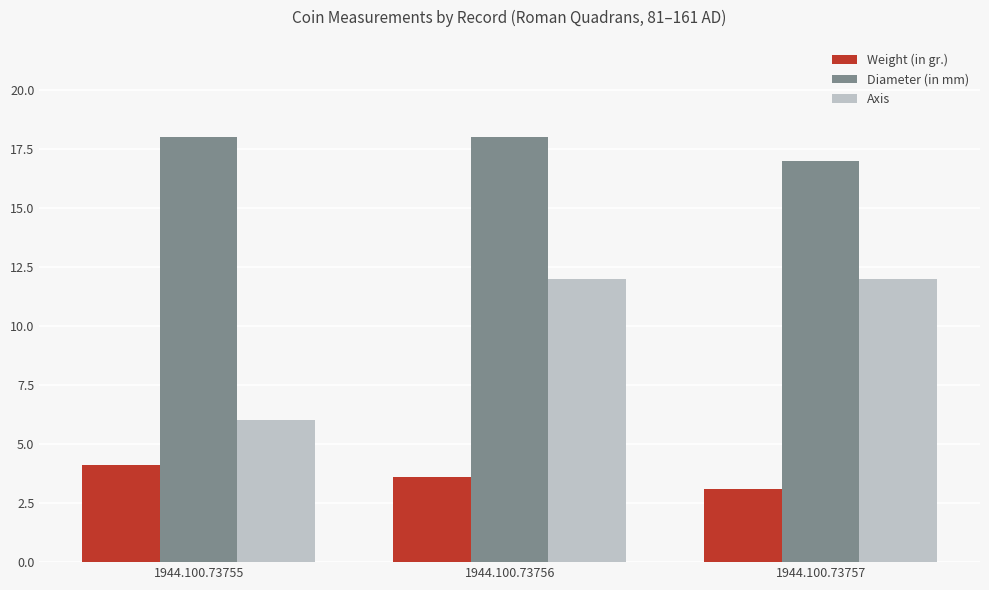

Is the value of Weight (in gr.) at 1944.100.73757 greater than the value of Axis at 1944.100.73757?

No